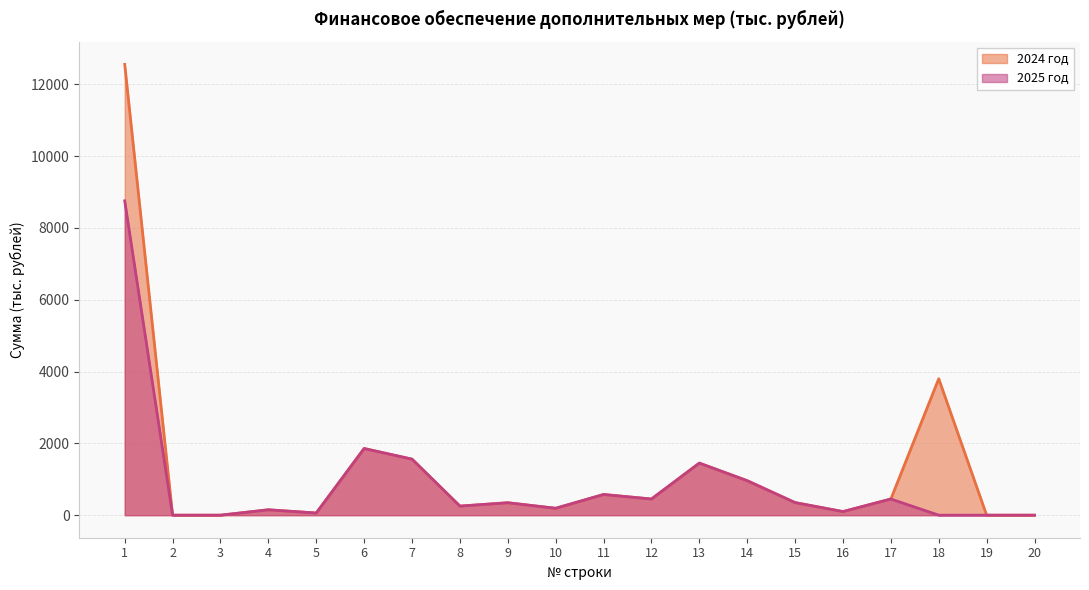

What are all the series names shown in the legend?

2024 год, 2025 год